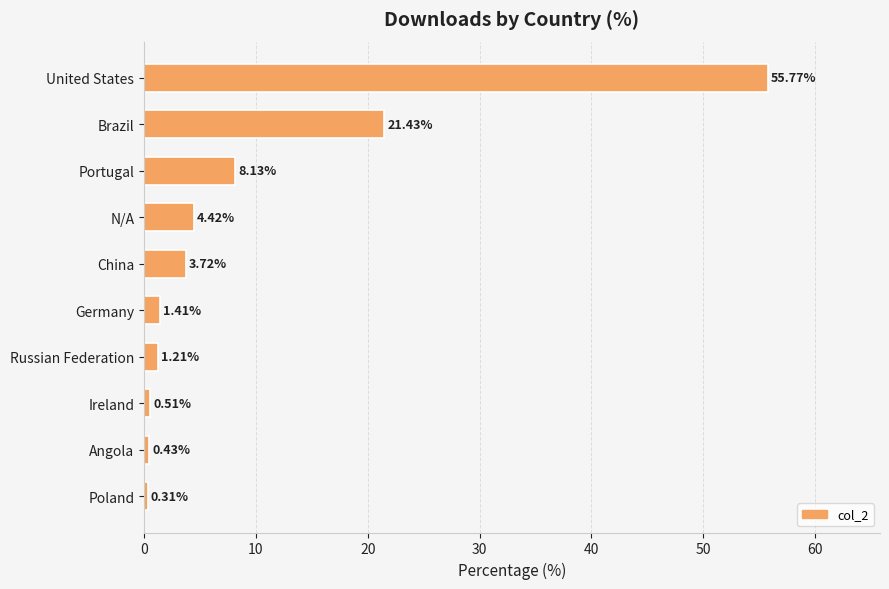

List the labels in order of value, smallest first.

Poland, Angola, Ireland, Russian Federation, Germany, China, N/A, Portugal, Brazil, United States